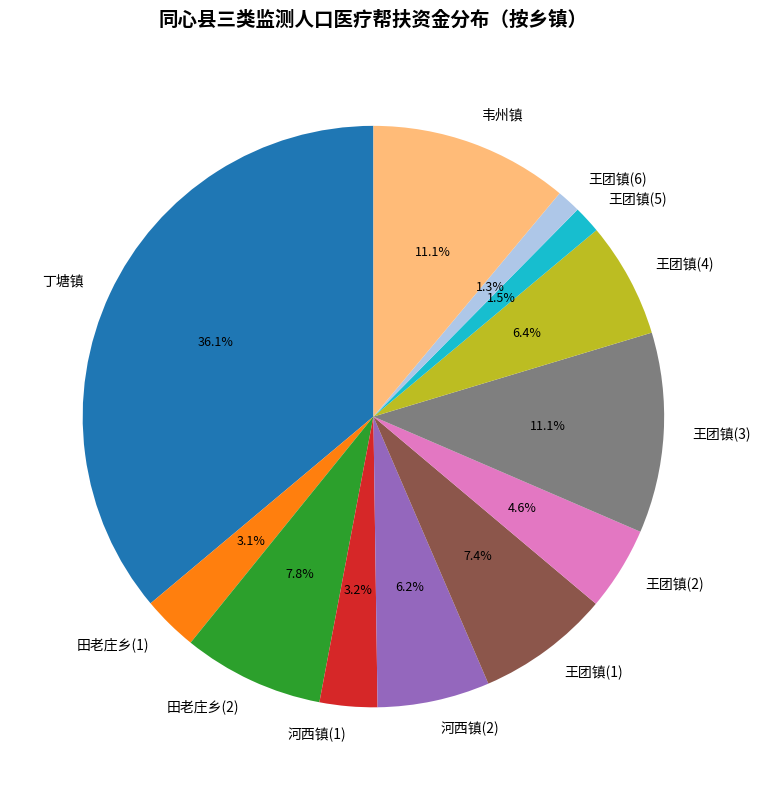

Is there a majority slice in this chart?

No